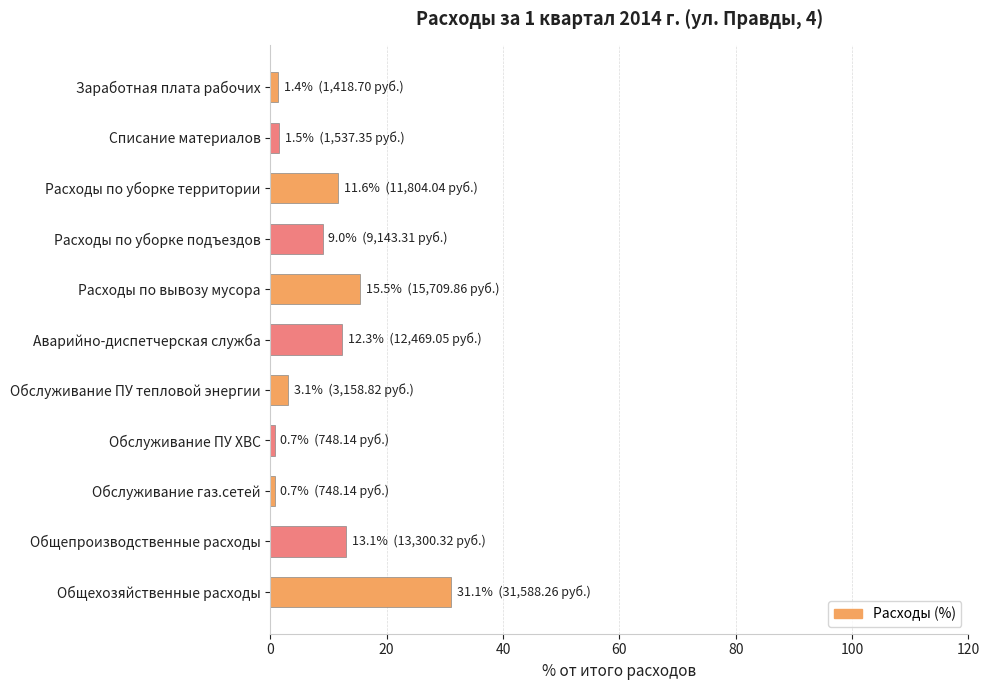

Which category has the highest value across all series?

Общехозяйственные расходы